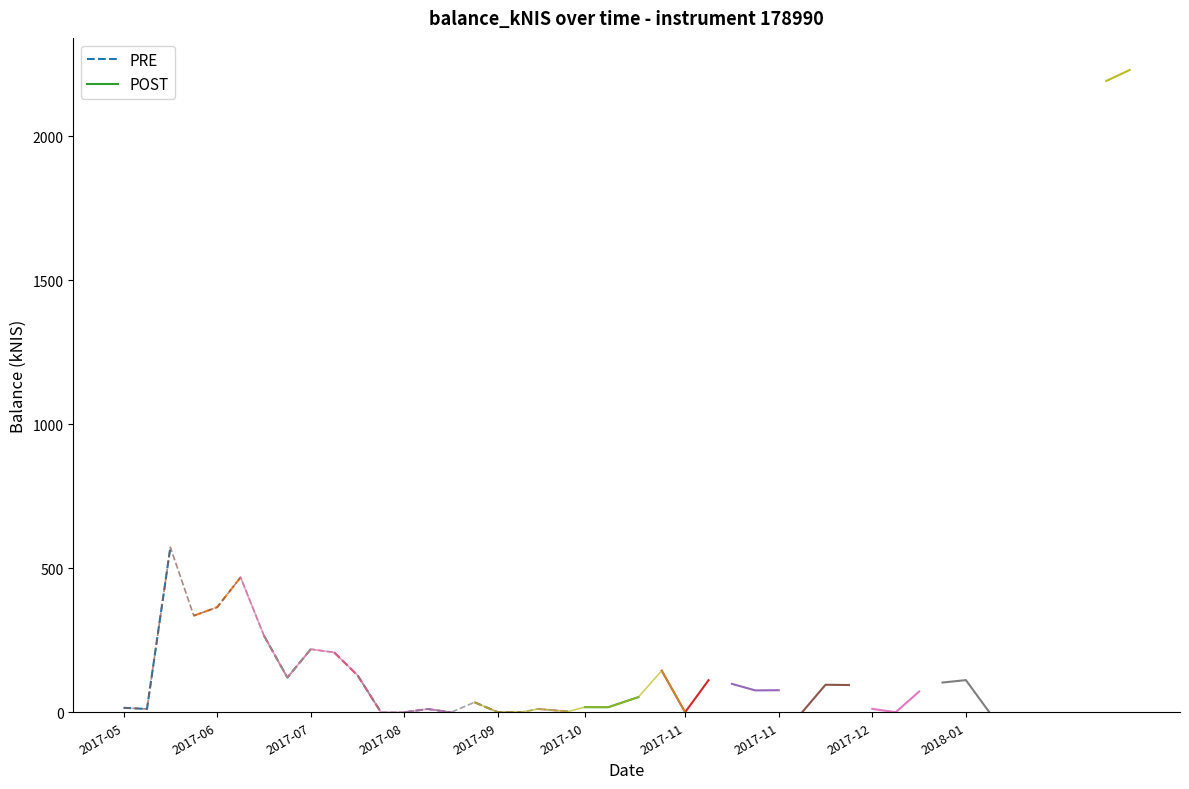

What is the value of the PRE point at the 1st from the left?

15.5